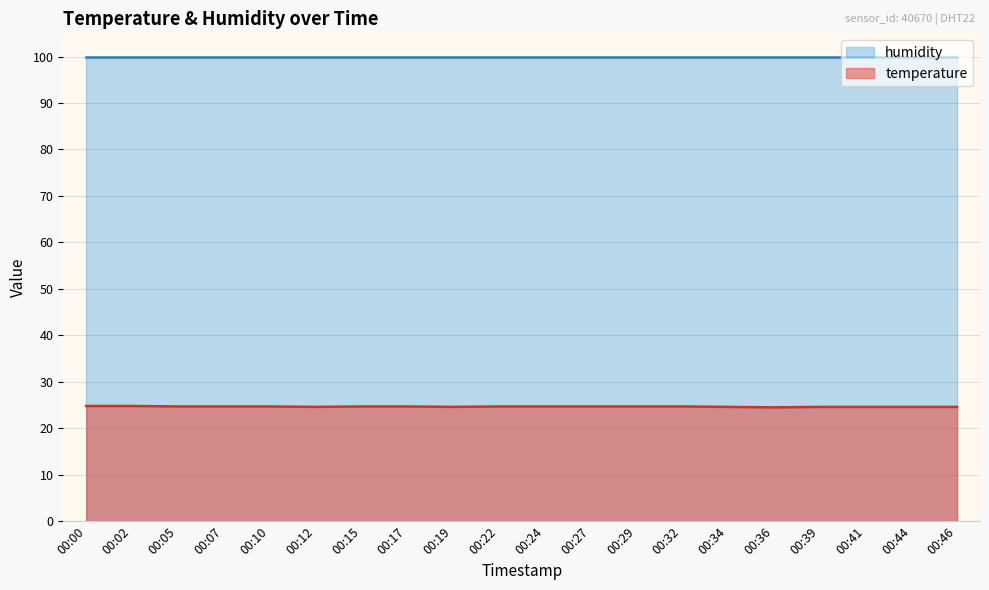

How many series are shown in this chart?

2